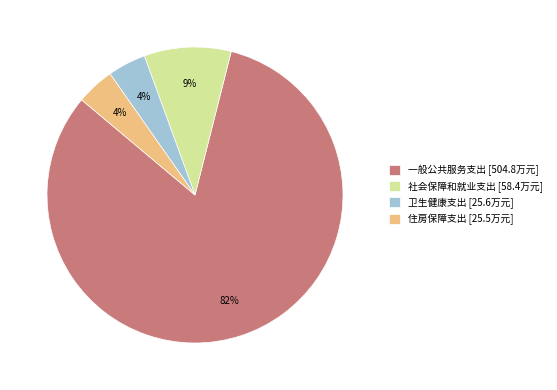

Which has a higher value, 住房保障支出 or 一般公共服务支出?

一般公共服务支出